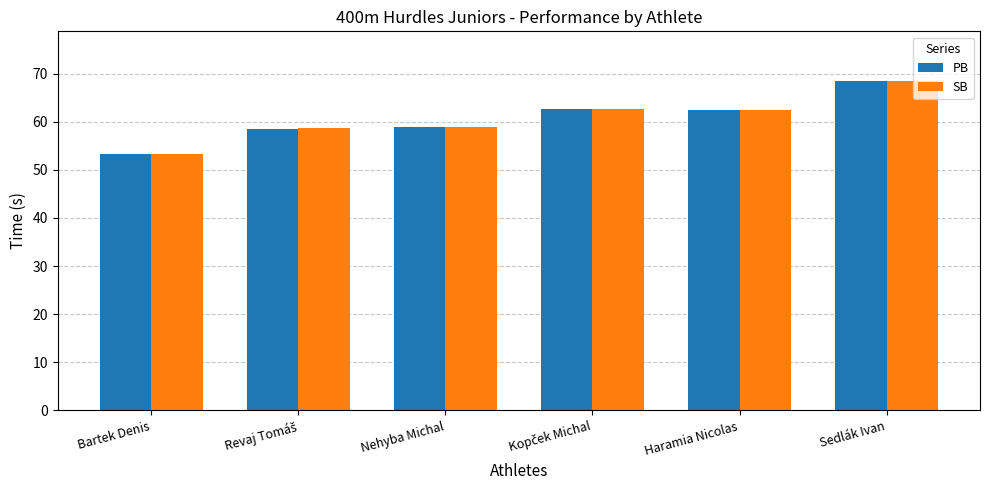

The SB series shows 78.2 at Nehyba Michal. True or false?

False